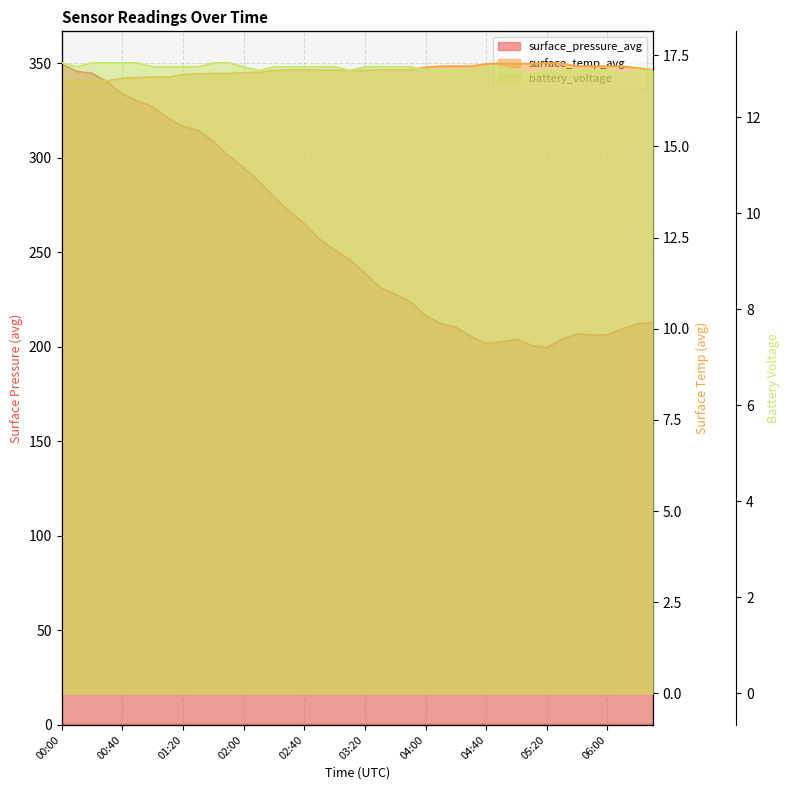

Between 01:30 and 05:40, which series saw the biggest shift?

surface_pressure_avg